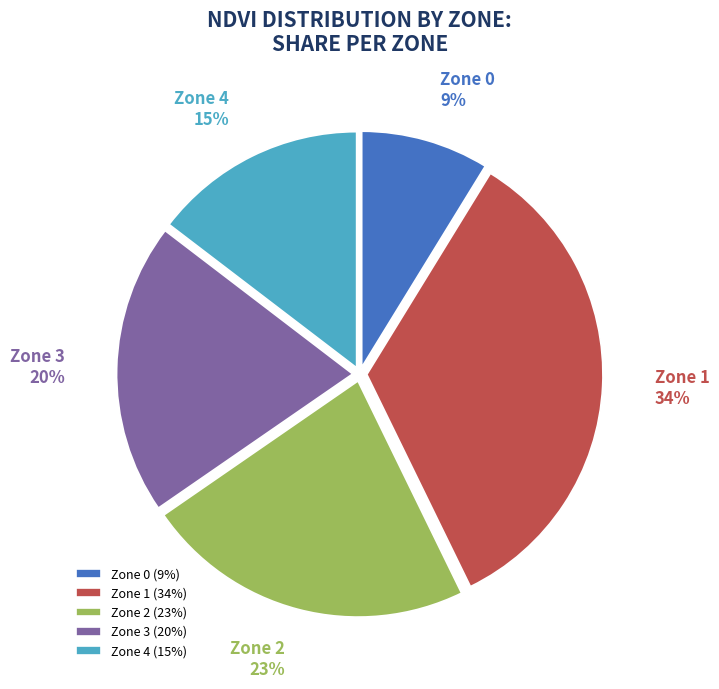

Is there any slice that represents more than half of the pie?

No